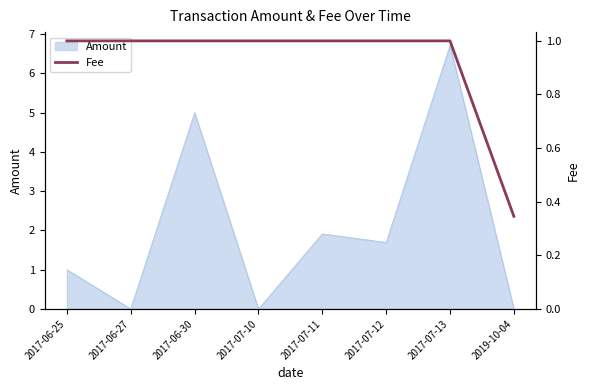

The chart shows a value of 1.0 at 2017-06-27. True or false?

True